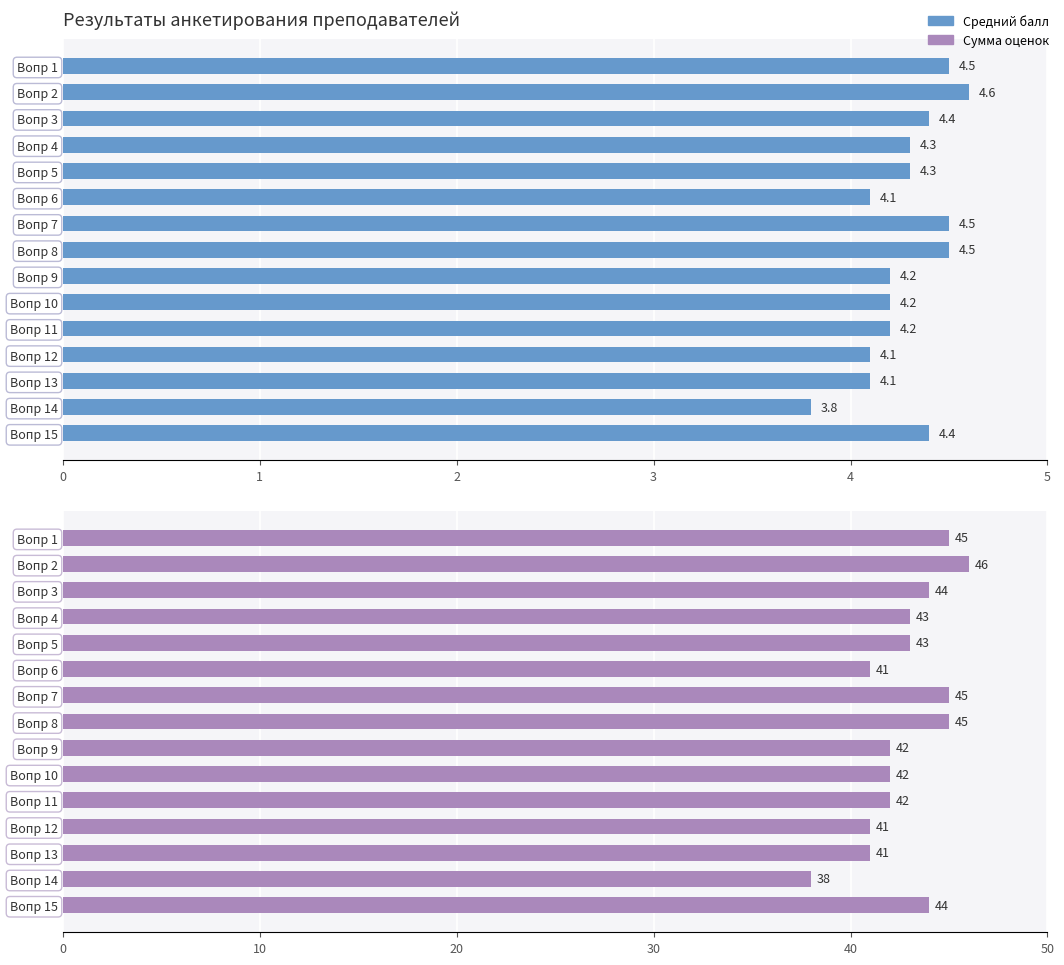

What are all the series names shown in the legend?

Средний балл, Сумма оценок